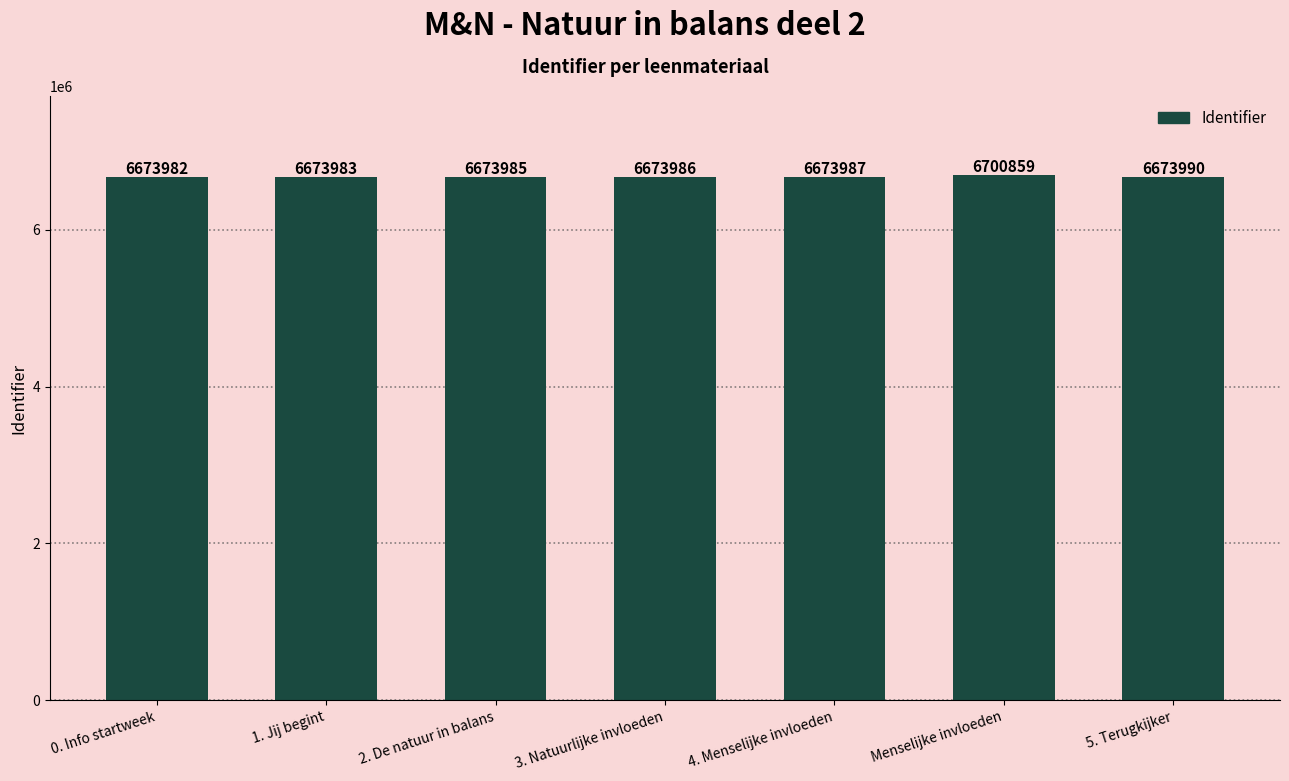

What is the change in value from 0. Info startweek to 3. Natuurlijke invloeden?

+4